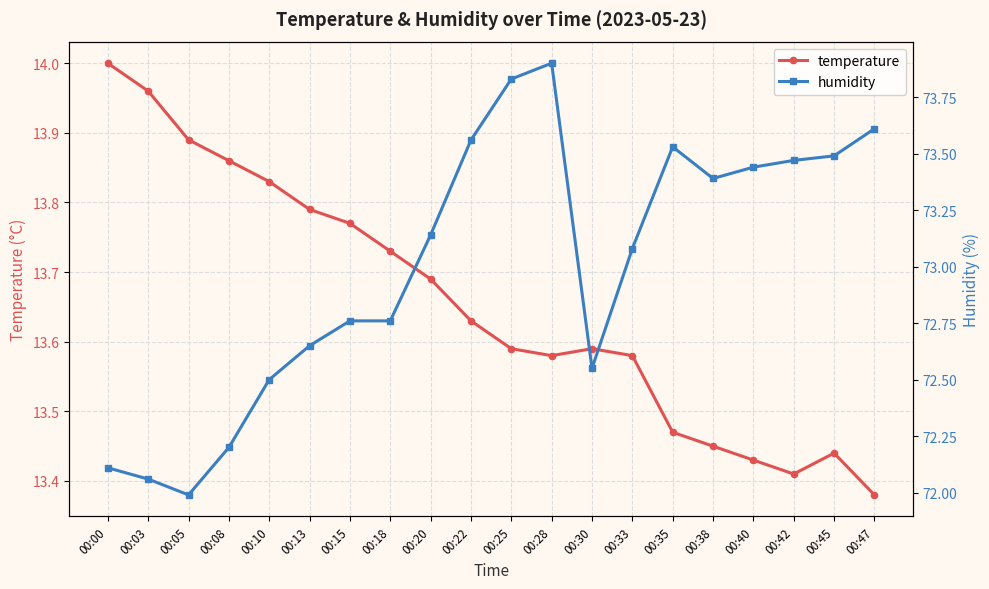

True or false: temperature has more than 1 interior local peaks.

True